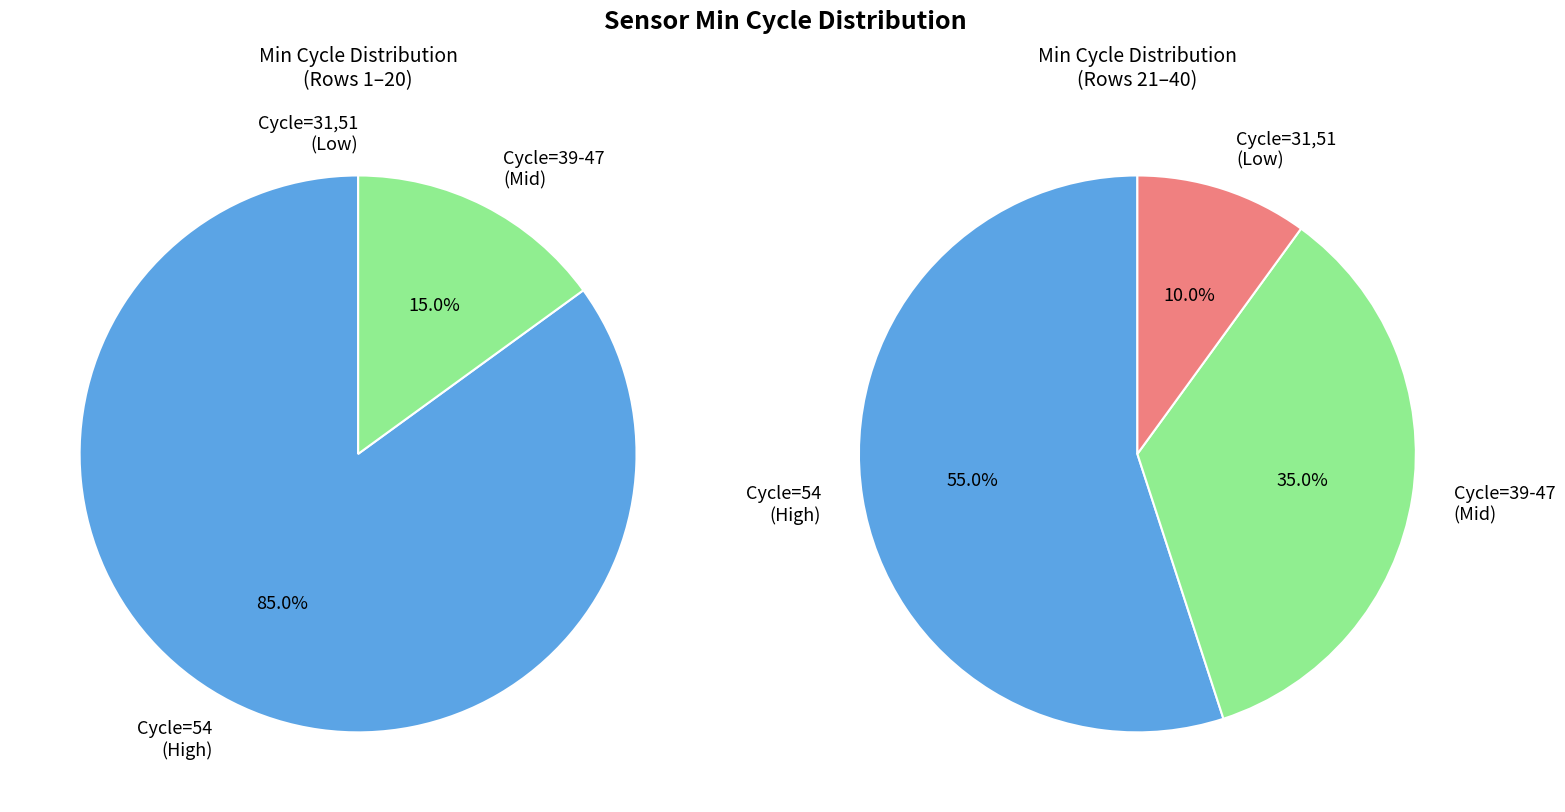

To the nearest percent, what is the difference between the 47 and 39 slice percentages?

15%